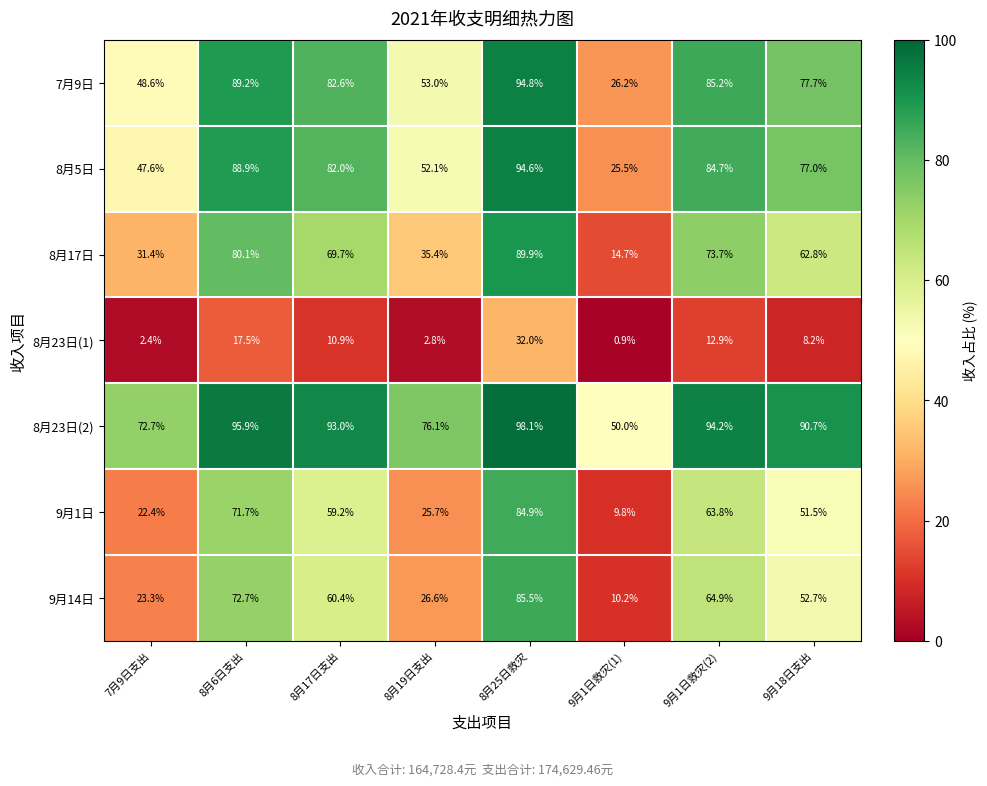

What is the maximum value shown in the chart?

98.1